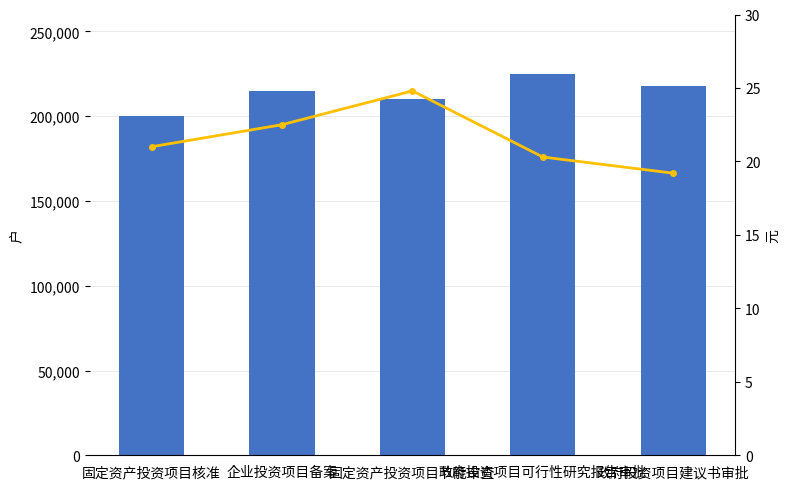

Reading left to right, extract all data points from this chart.

bar_series: 固定资产投资项目核准=200000.0	企业投资项目备案=215000.0	固定资产投资项目节能审查=210000.0	政府投资项目可行性研究报告审批=225000.0	政府投资项目建议书审批=218000.0
line_series: 固定资产投资项目核准=21.0	企业投资项目备案=22.5	固定资产投资项目节能审查=24.8	政府投资项目可行性研究报告审批=20.3	政府投资项目建议书审批=19.2